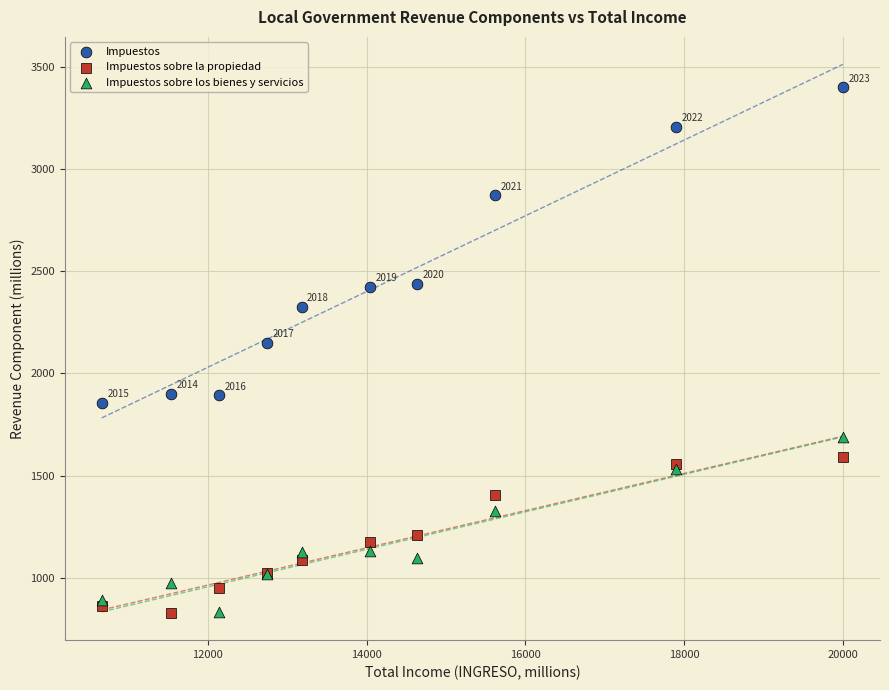

Across all series, what Y value is closest to 2114?

2150.2